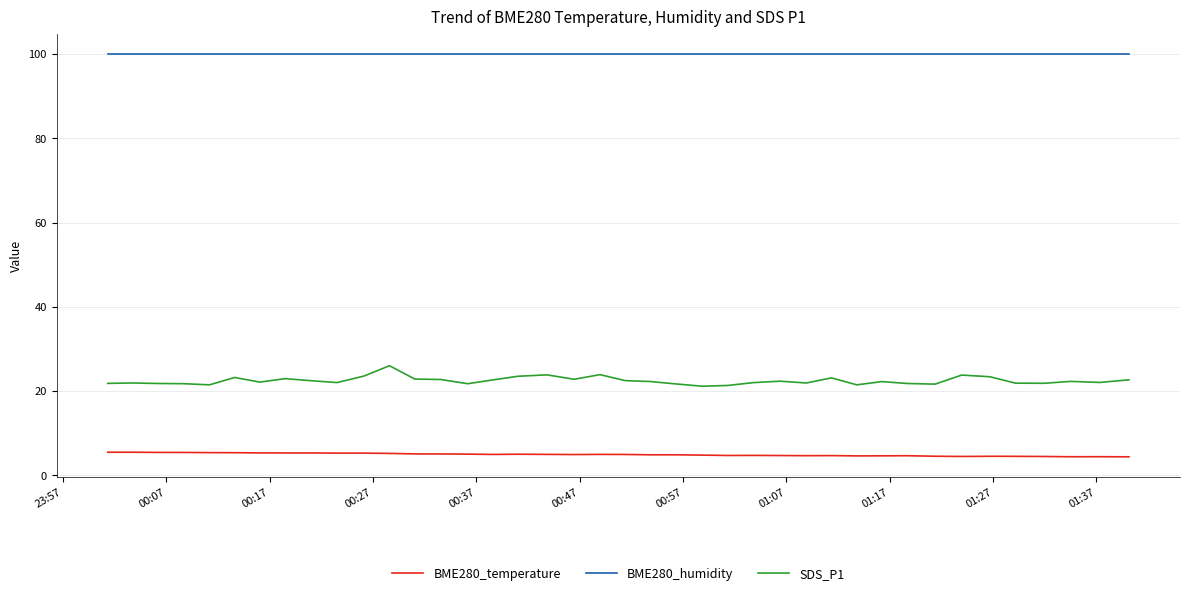

Rank the series by their average value, from lowest to highest.

BME280_temperature, SDS_P1, BME280_humidity